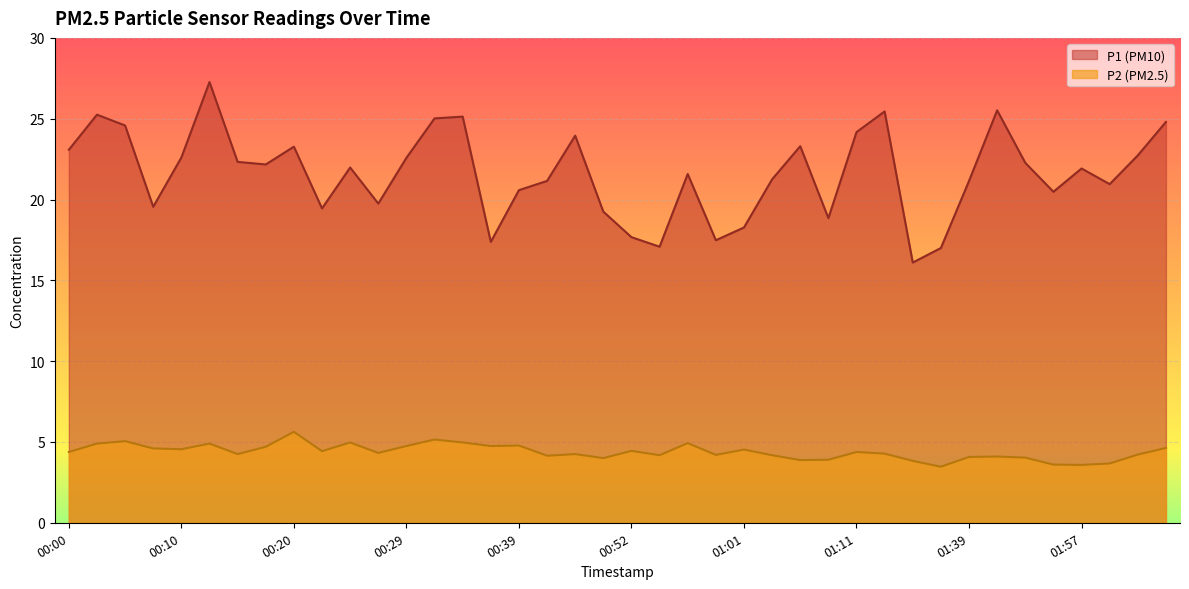

What is the lowest value of the P1 series?

16.1